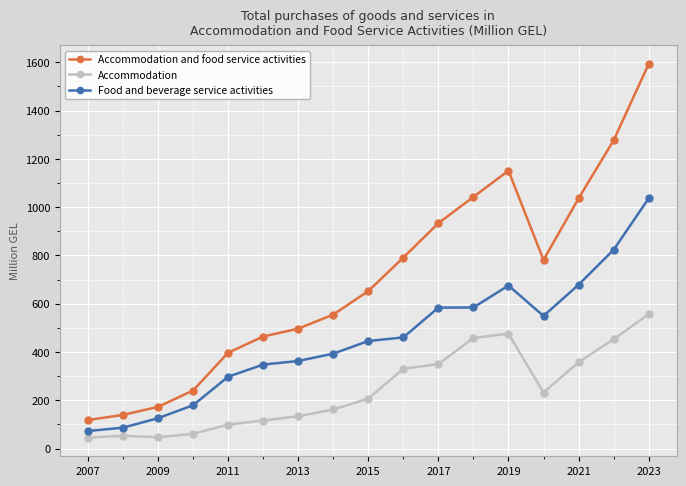

What is the sum of all Accommodation and food service activities values?

11838.8